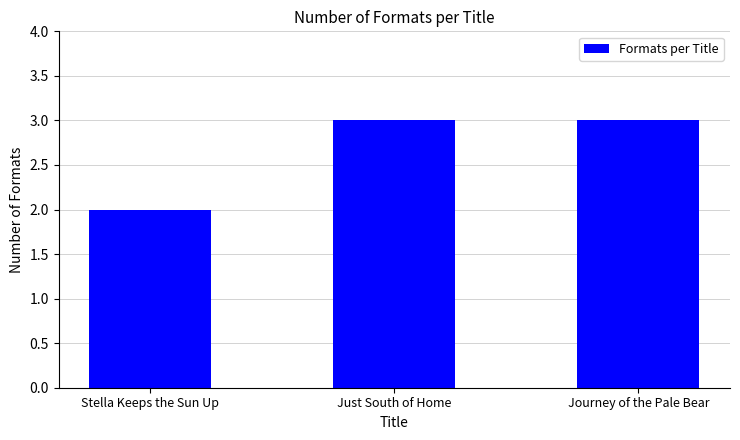

Reading left to right, list all the values displayed in this chart.

Stella Keeps the Sun Up=2	Just South of Home=3	Journey of the Pale Bear=3